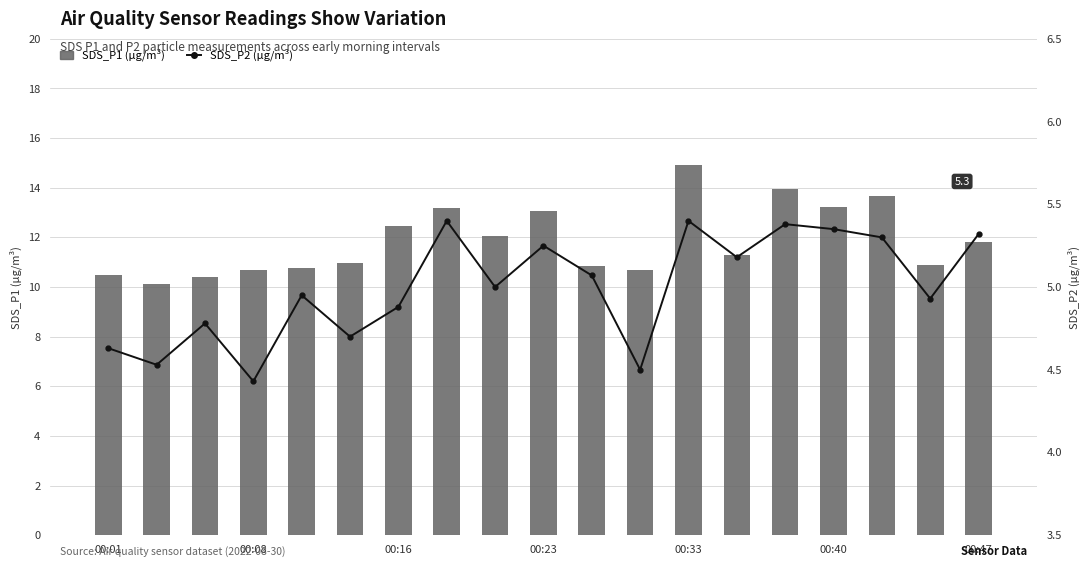

Reading right to left, what are all the values shown in this chart?

SDS_P1 (µg/m³): 11.8	10.9	13.7	13.2	13.9	11.3	14.9	10.7	10.8	13.1	12.1	13.2	12.4	11.0	10.8	10.7	10.4	10.1	10.5
SDS_P2 (µg/m³): 5.3	4.9	5.3	5.3	5.4	5.2	5.4	4.5	5.1	5.2	5.0	5.4	4.9	4.7	5.0	4.4	4.8	4.5	4.6